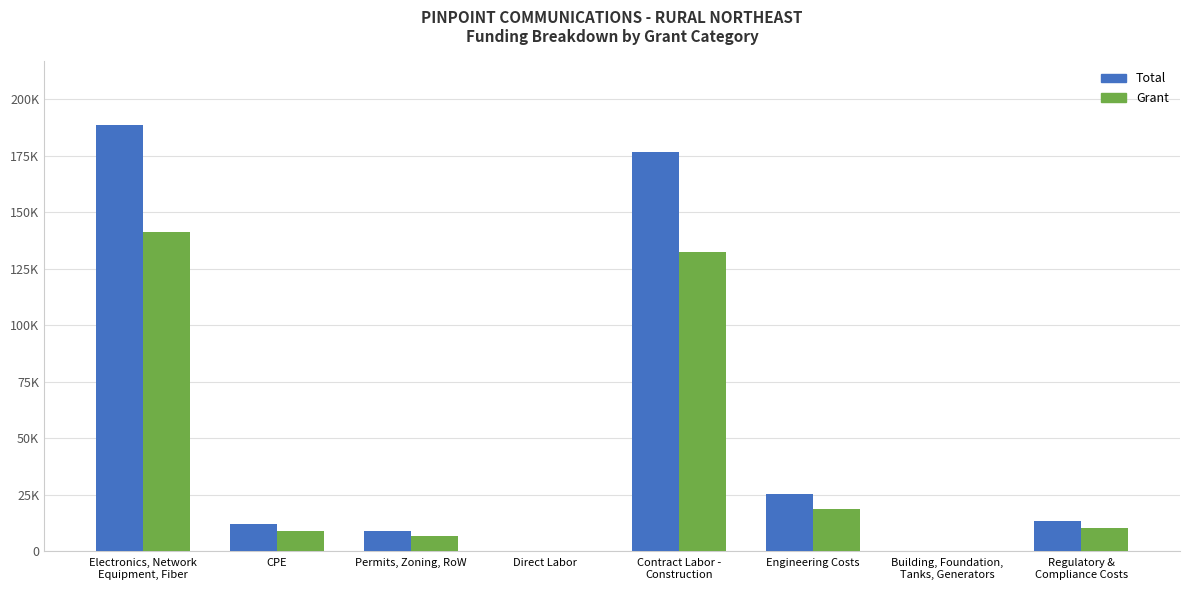

What are all the series names shown in the legend?

Total, Grant